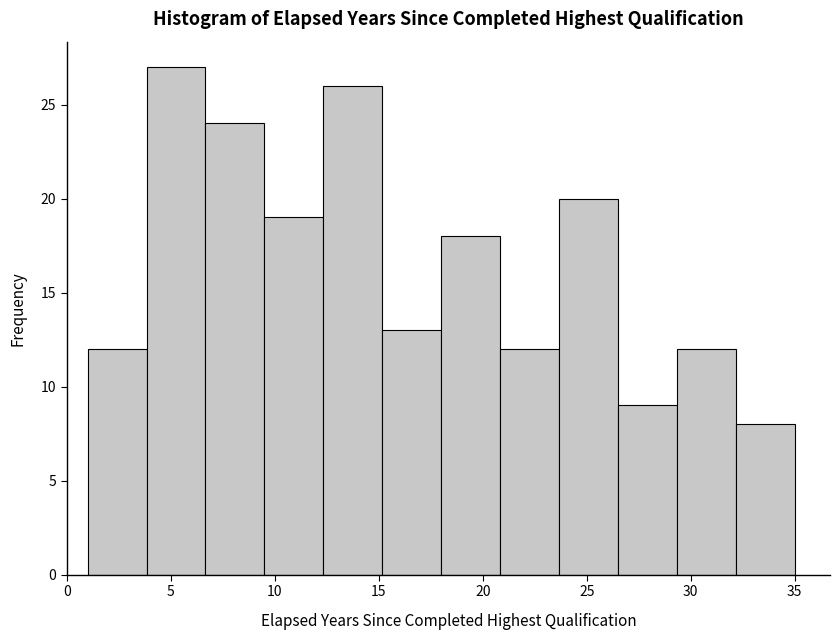

How tall is the bar that spans 29.5 to 32.0 on the x-axis? Neither the bar edges nor the heights are printed on the chart, so give them approximately, as read against the axes.

12